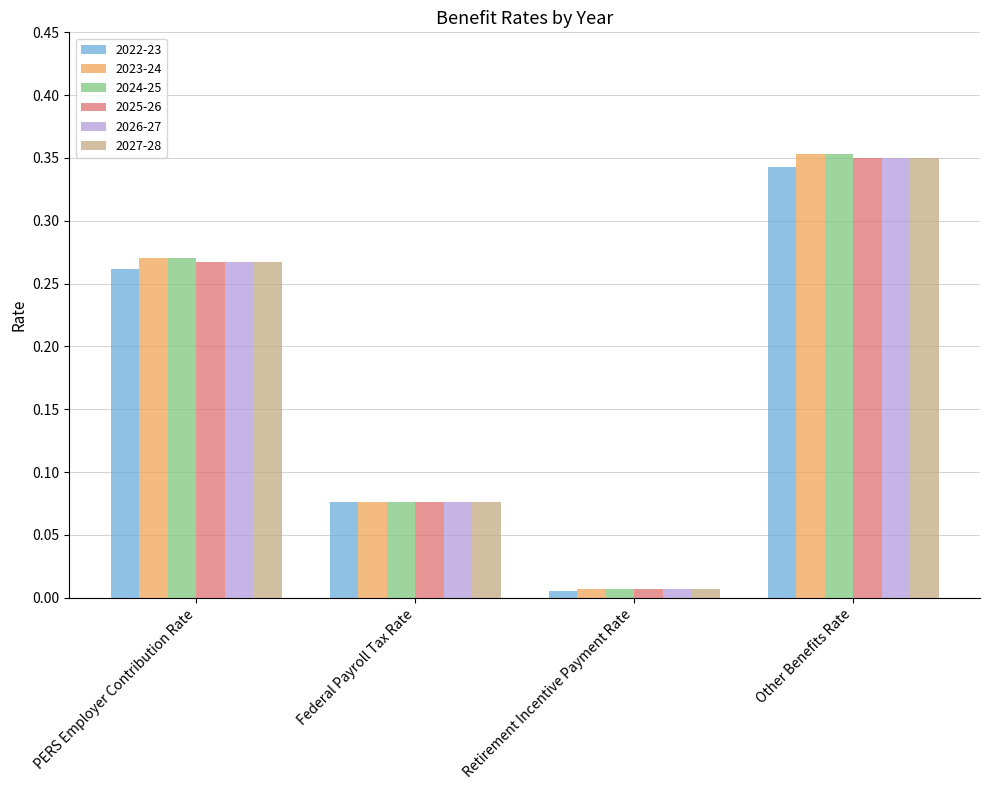

What is the total value across all series at PERS Employer Contribution Rate?

1.6